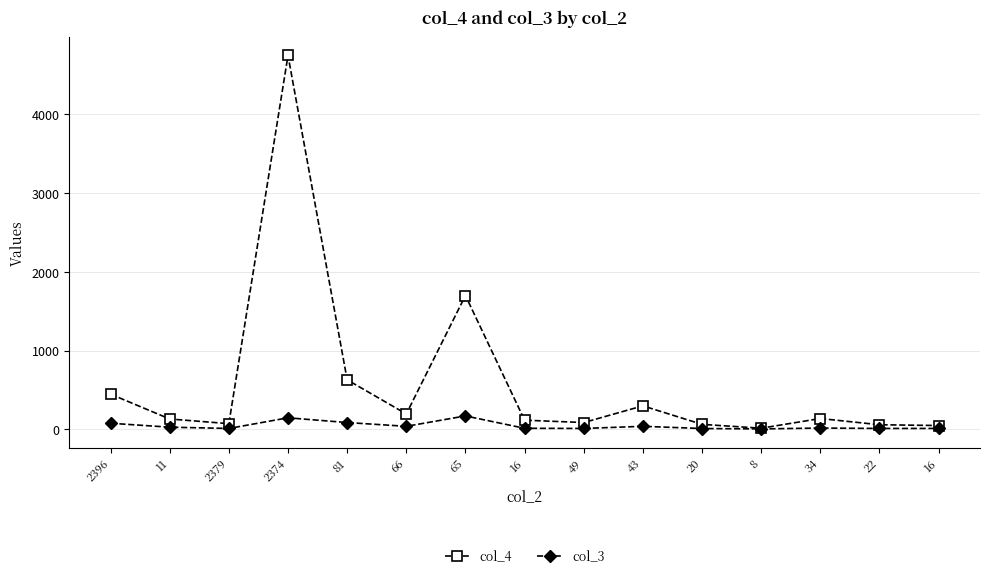

True or false: col_4 and col_3 intersect in this chart.

False